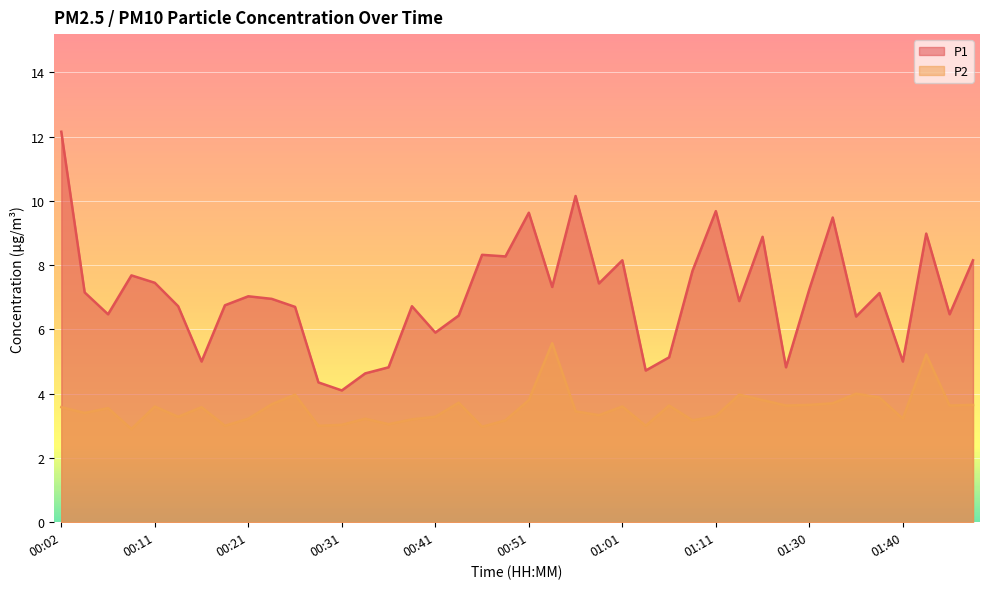

What is the average value of the P2 series?

3.5